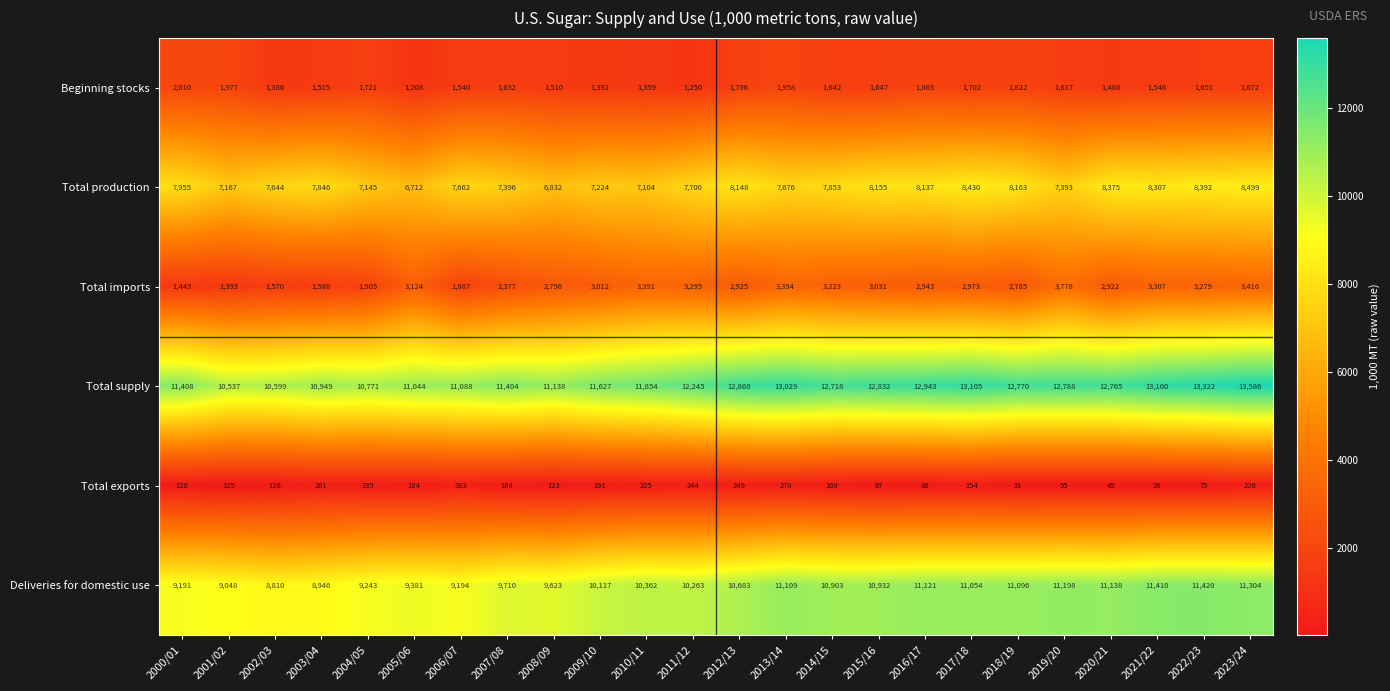

What is the smallest value displayed?

26